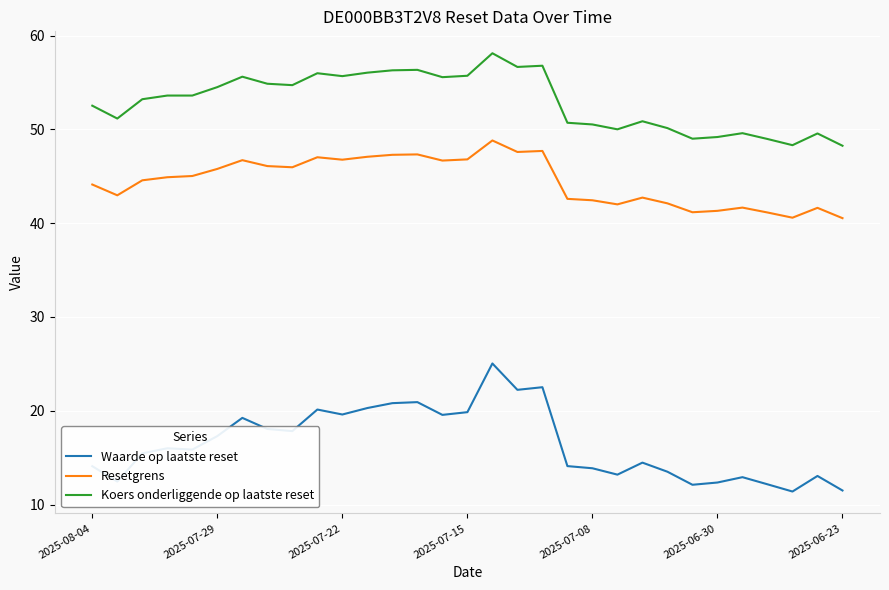

What is the greatest value displayed?

58.1